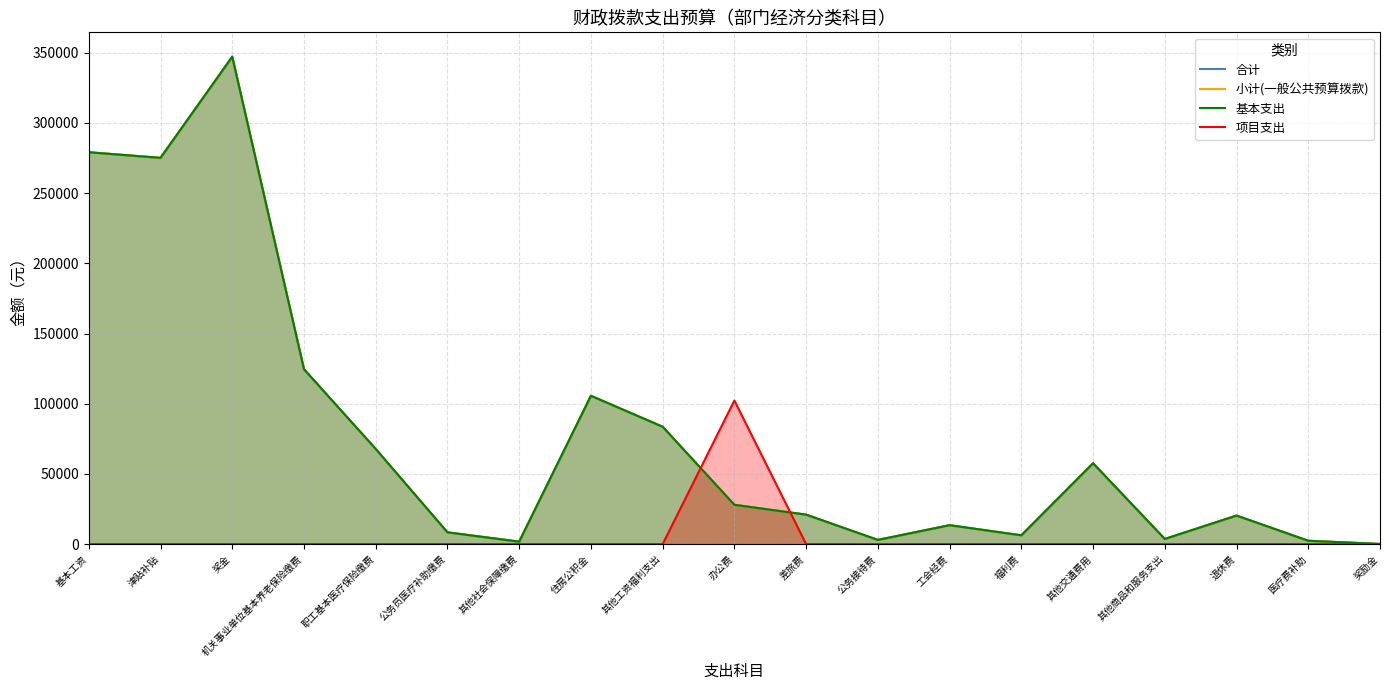

Where do 合计 and 项目支出 first cross each other?

其他工资福利支出 and 办公费